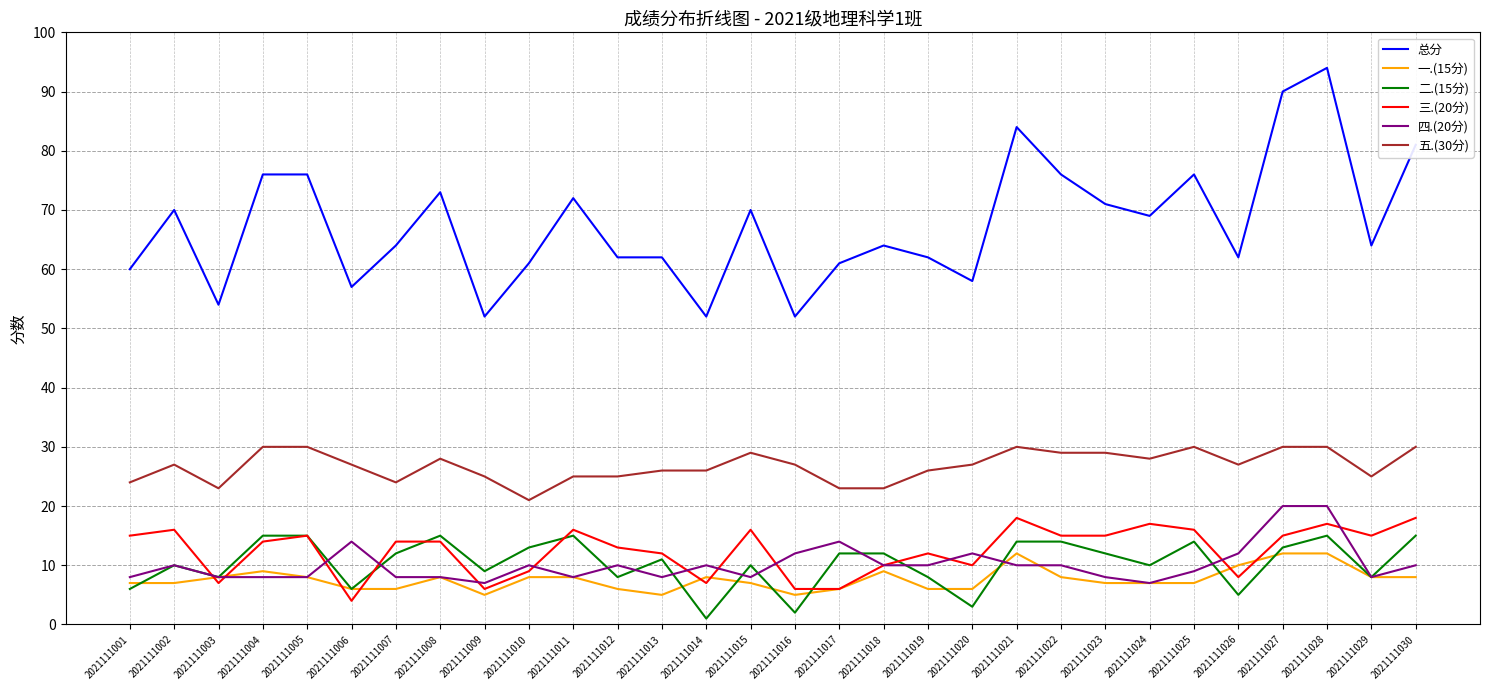

Where does the 三.(20分) series first go above 14?

2021111001